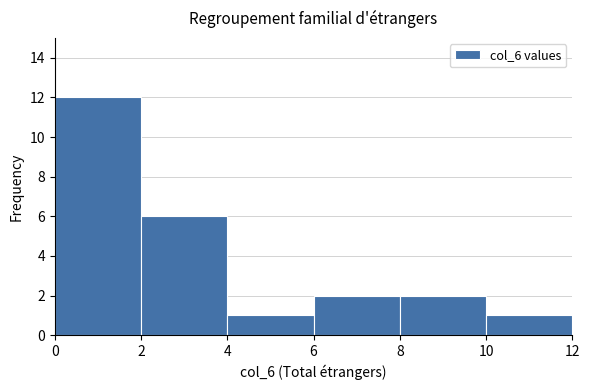

Reading left to right, list every bar in this chart as the range it spans on the x-axis followed by its height. The values are not printed on the chart, so give them approximately, as read against the axis.

0 to 2: 12
2 to 4: 6
4 to 6: 1
6 to 8: 2
8 to 10: 2
10 to 12: 1